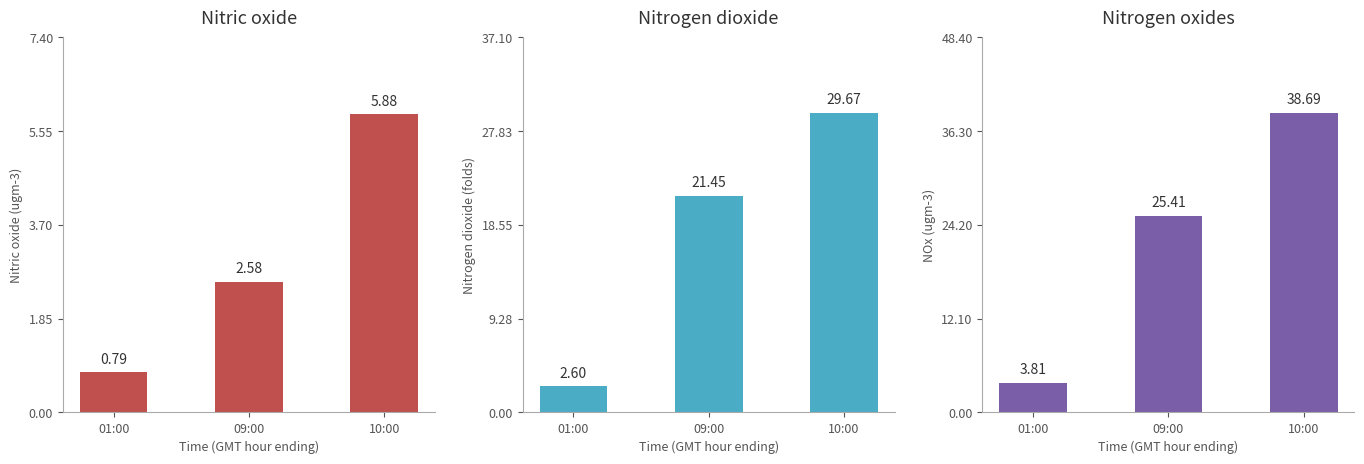

The Nitrogen dioxide series shows 29.7 at 10:00. True or false?

True